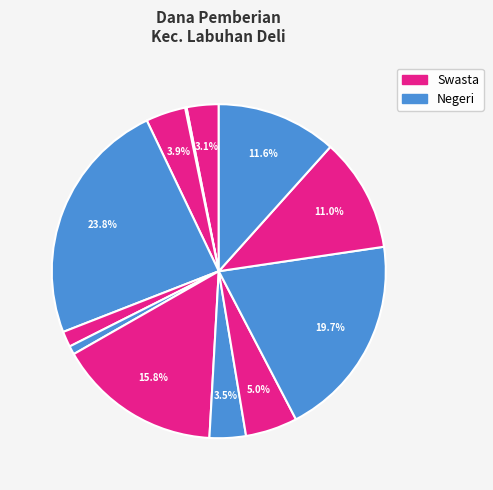

Count the number of slices in the pie.

12